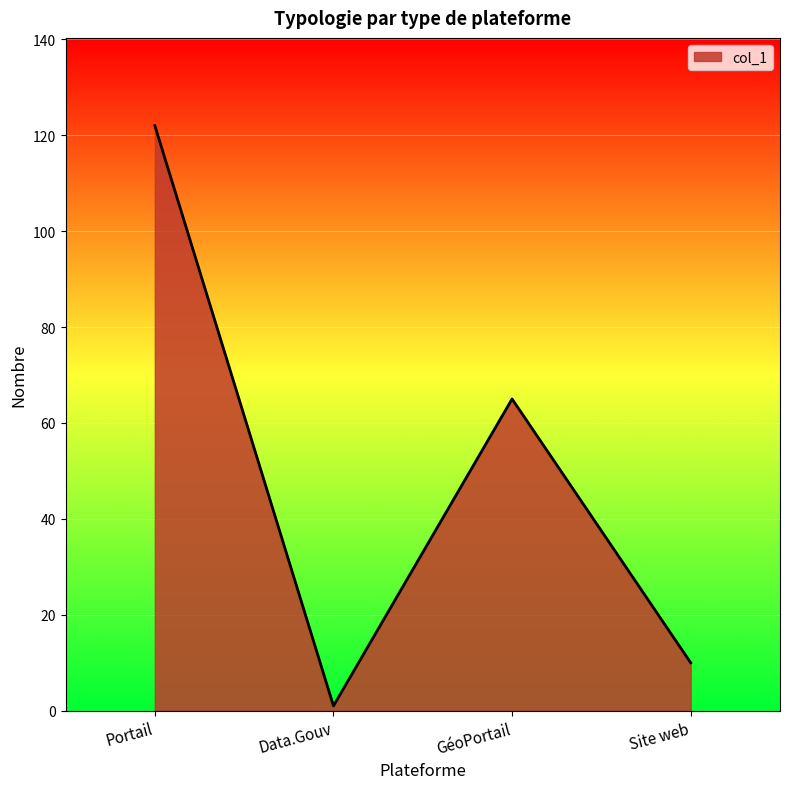

Reading left to right, list all the values displayed in this chart.

Portail=122	Data.Gouv=1	GéoPortail=65	Site web=10